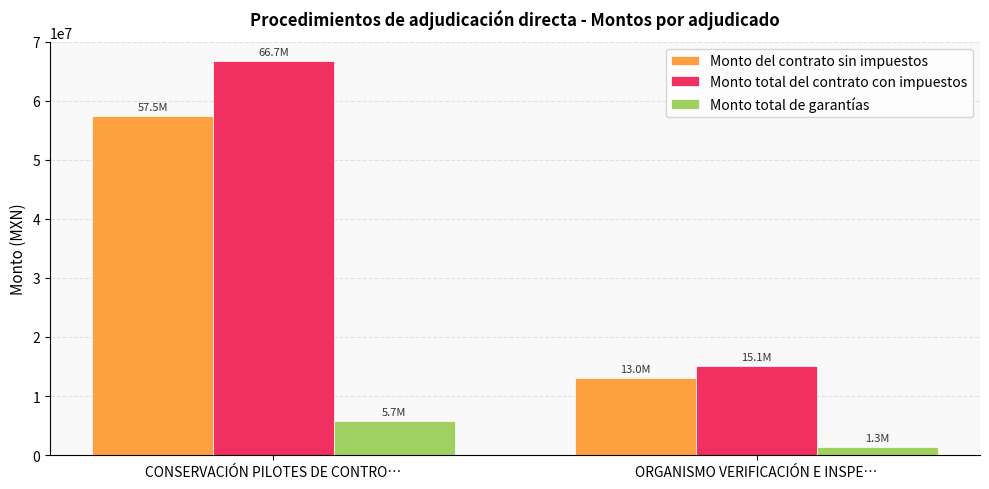

The Monto total de garantías series shows 10144713 at CONSERVACIÓN PILOTES DE CONTRO…. True or false?

False